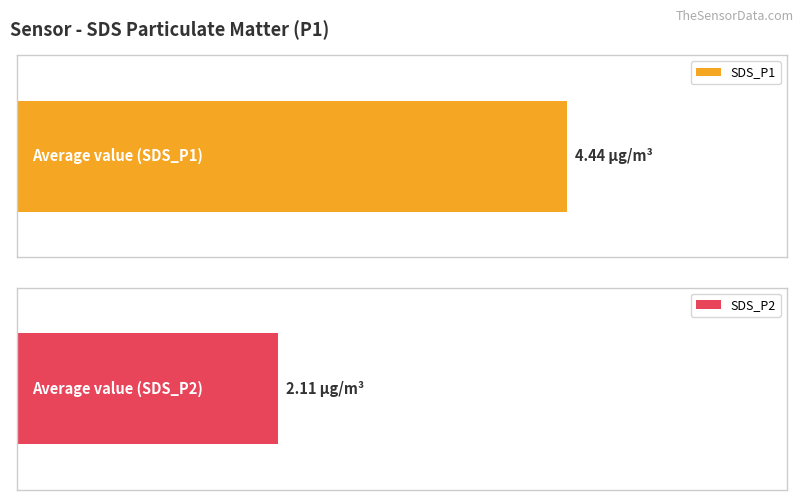

Rank the series by their maximum value, from highest to lowest.

SDS_P1, SDS_P2